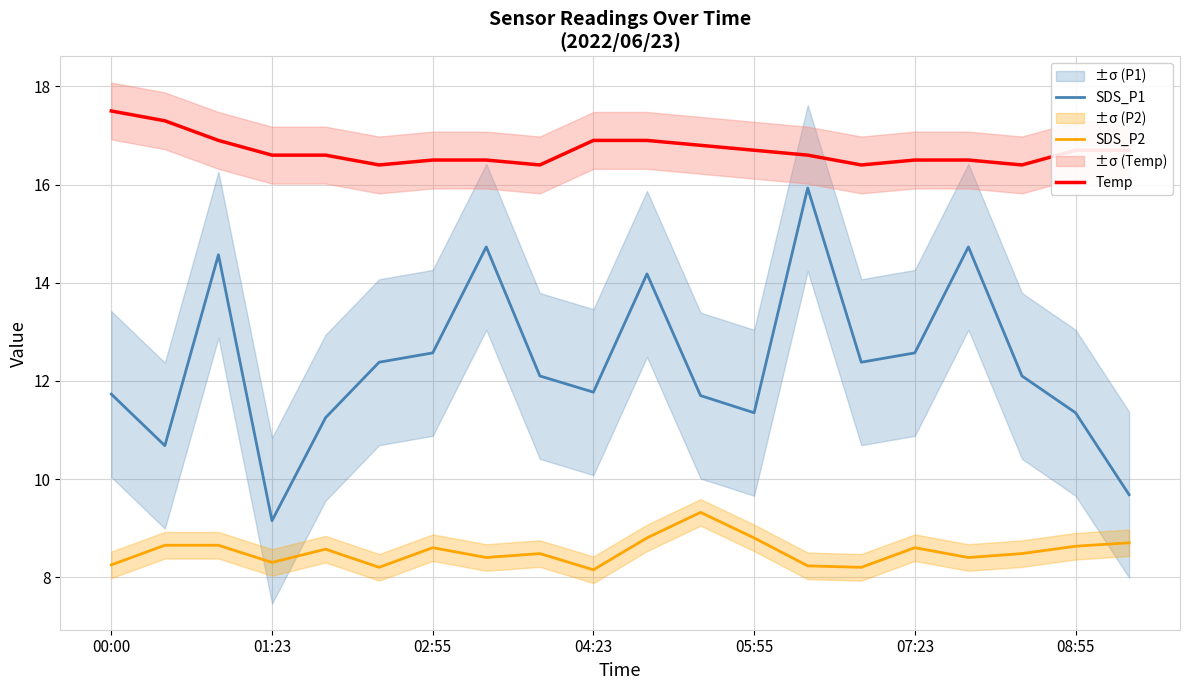

The value of Temp at 16 is 28.7. True or false?

False